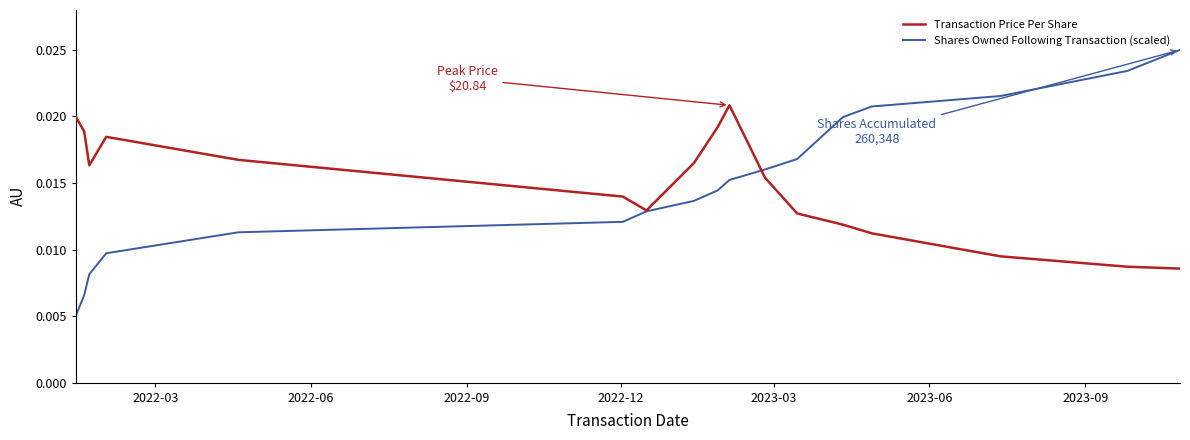

What are all the series names shown in the legend?

Transaction Price Per Share, Shares Owned Following Transaction (scaled)